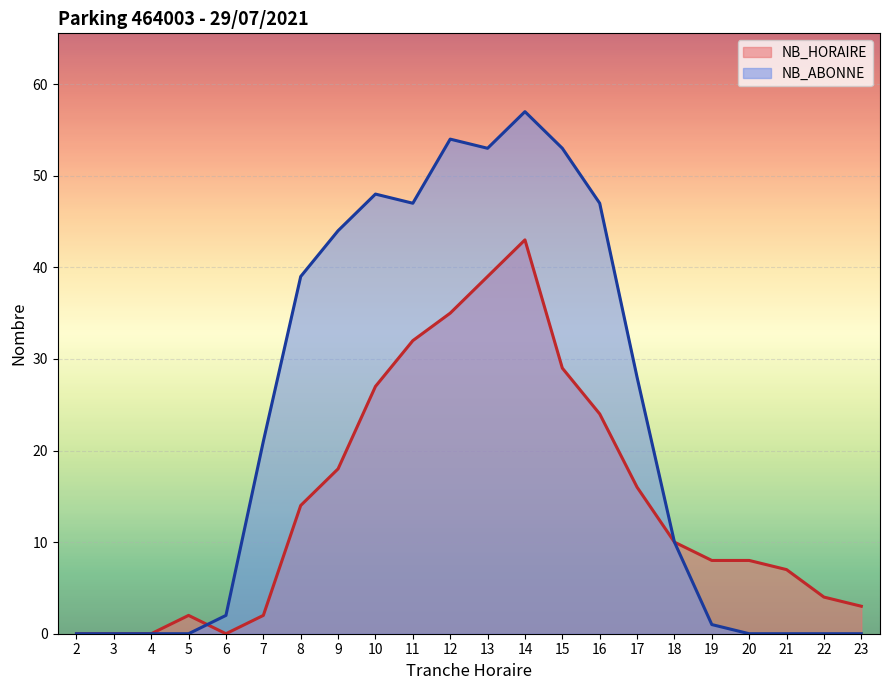

How many points are lower than both their immediate neighbors (excluding endpoints)?

2